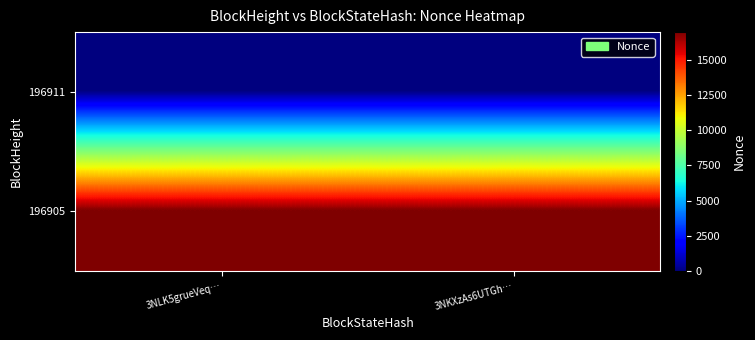

Reading left to right, what are all the values shown in this chart?

196911: 3NLK5grueVeq…=0	3NKXzAs6UTGh…=0
196905: 3NLK5grueVeq…=16941	3NKXzAs6UTGh…=16941